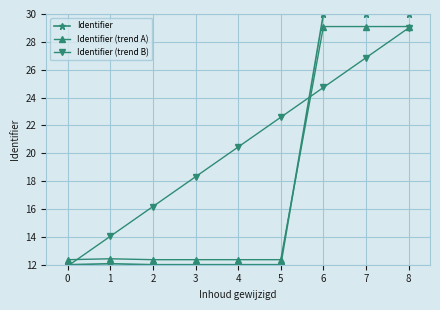

What is the value of the Identifier (trend B) point at the 3rd from the left?

16.2